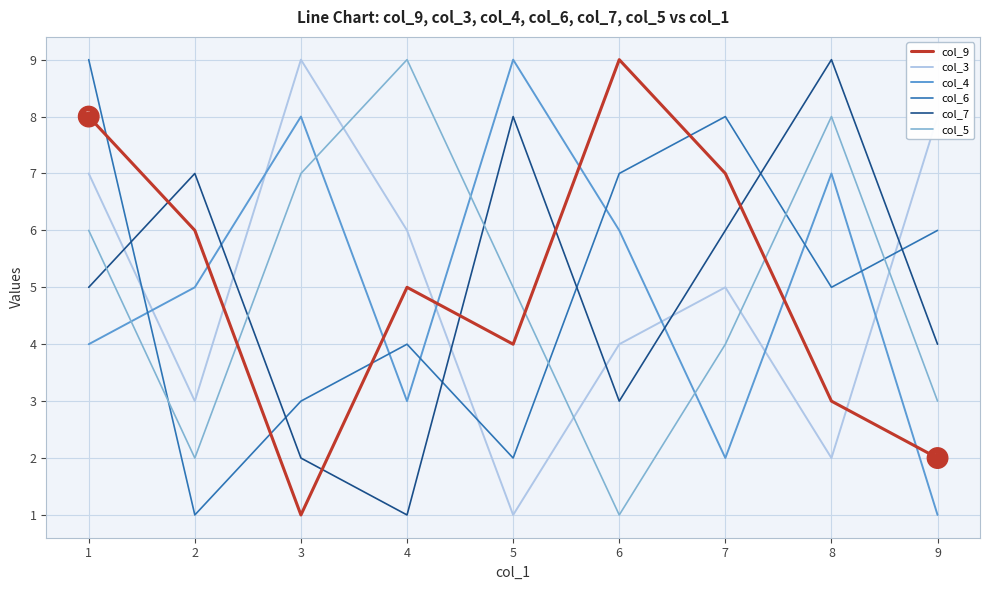

What is the maximum value for col_7?

9